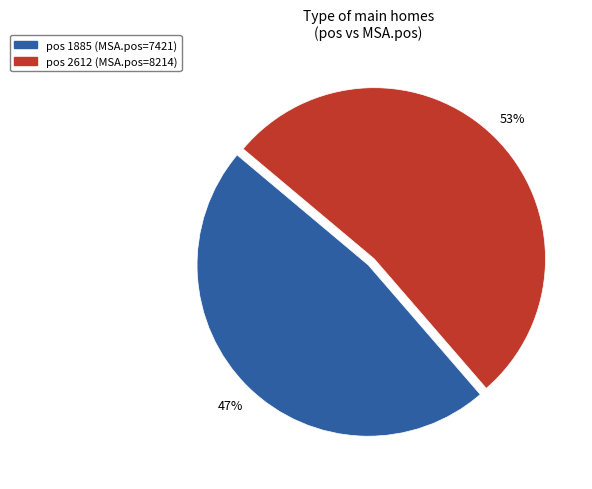

Is it true that pos 2612 (MSA.pos=8214) is 53% of the pie?

True